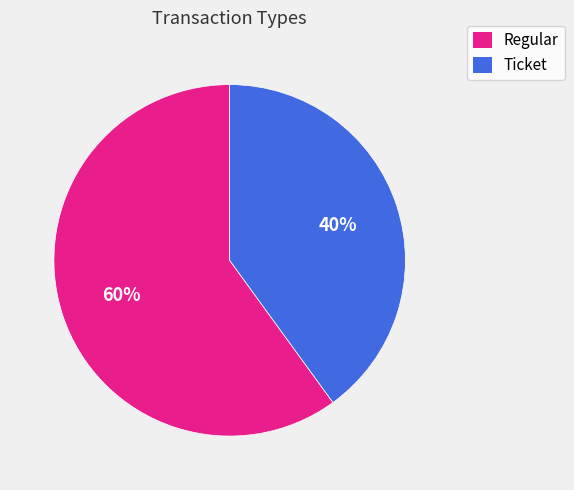

True or false: Ticket accounts for 29% of the total.

False